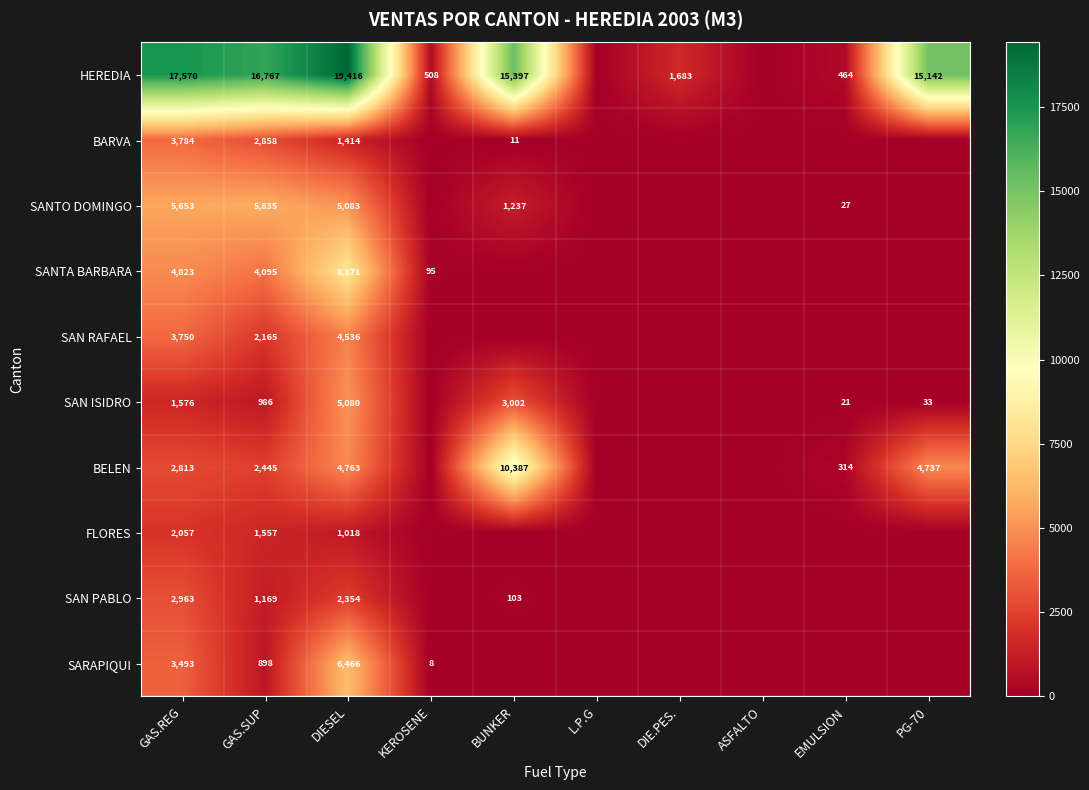

What is the difference between the highest and lowest values at DIESEL?

18398